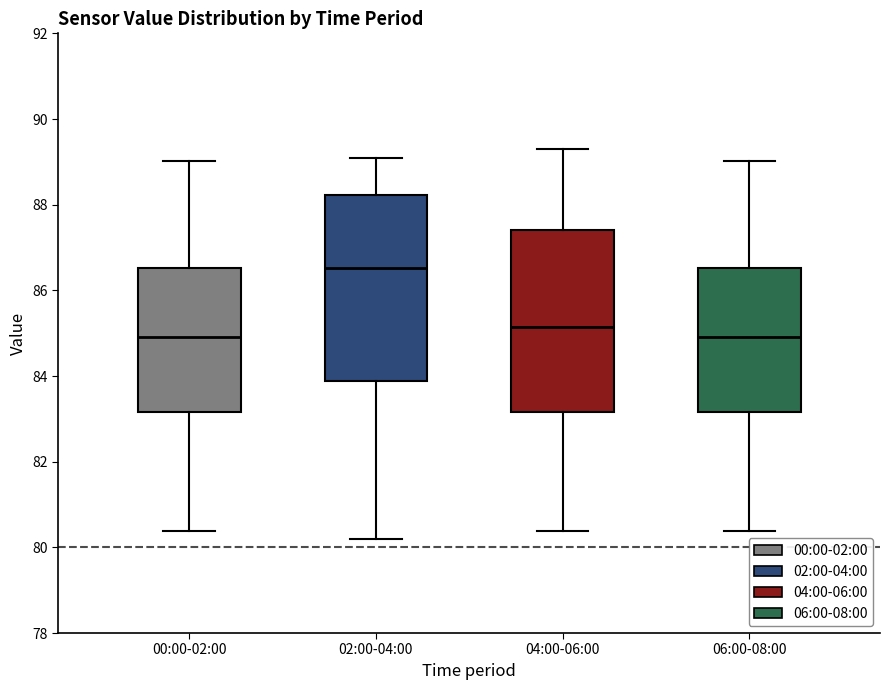

Reading left to right, transcribe this box plot: for each box, give where its median line is, the range the box spans, and where its two whiskers end, as read against the y-axis. The values are not printed on the chart, so give them approximately, as read against the axis.

00:00-02:00: median 85.0, box 83.2 to 86.6, whiskers 80.4 to 89.0
02:00-04:00: median 86.6, box 83.8 to 88.2, whiskers 80.2 to 89.2
04:00-06:00: median 85.2, box 83.2 to 87.4, whiskers 80.4 to 89.4
06:00-08:00: median 85.0, box 83.2 to 86.6, whiskers 80.4 to 89.0